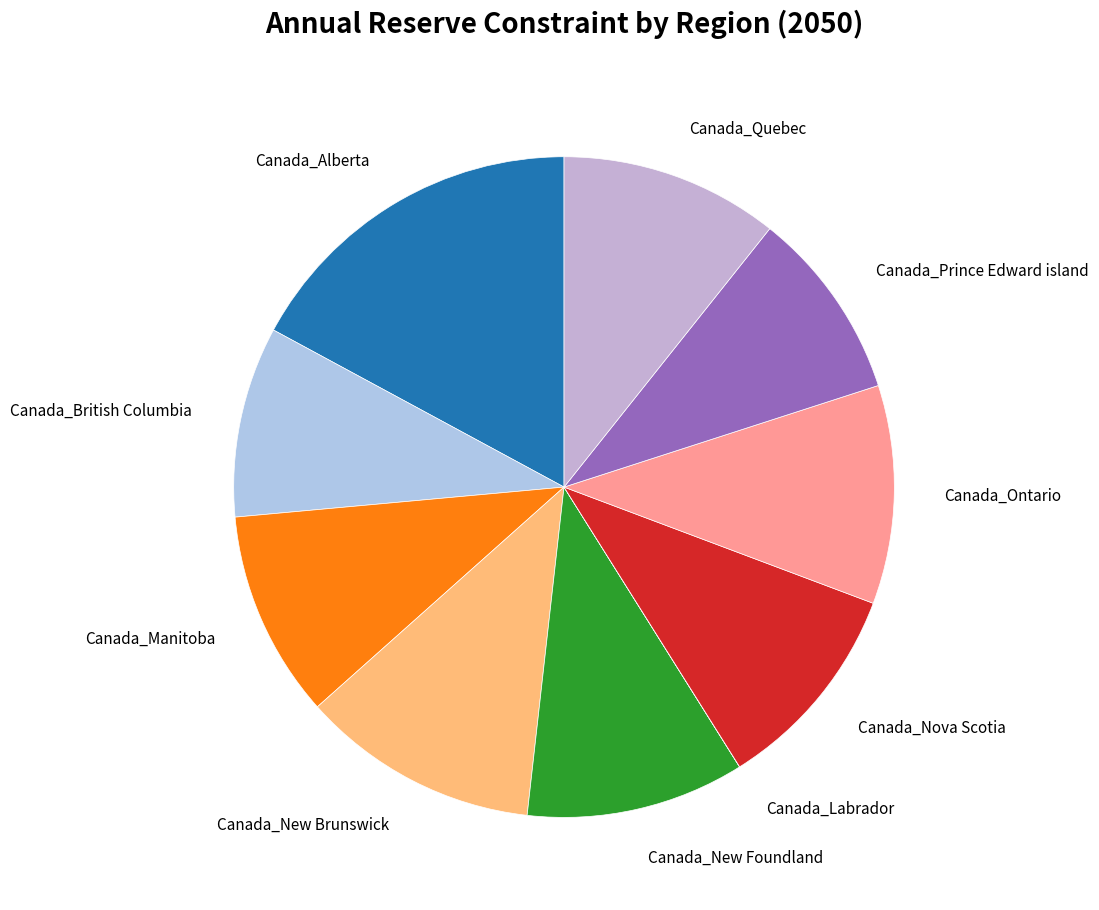

How many segments does this pie chart have?

10